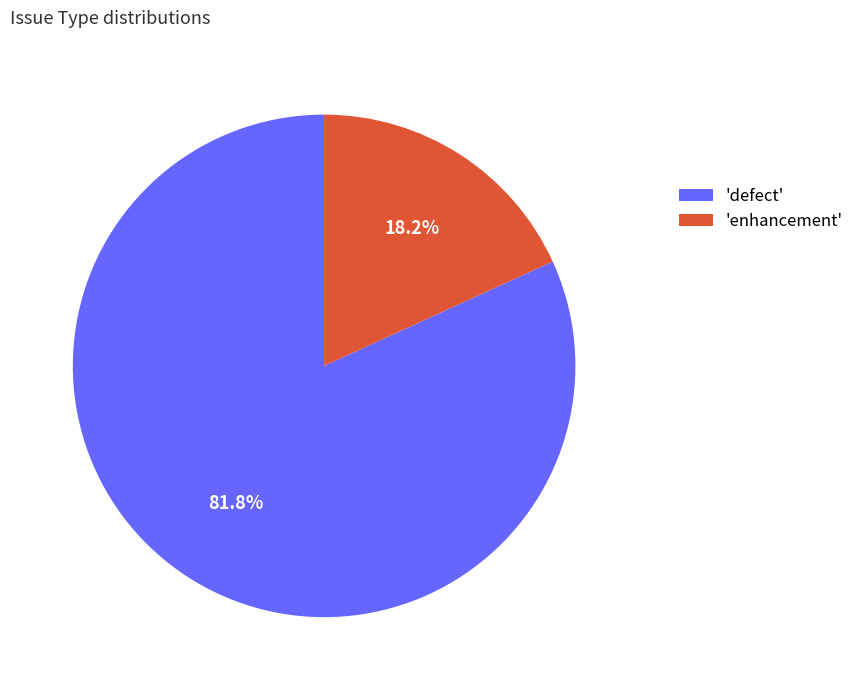

Rank the categories by value from highest to lowest.

'defect', 'enhancement'